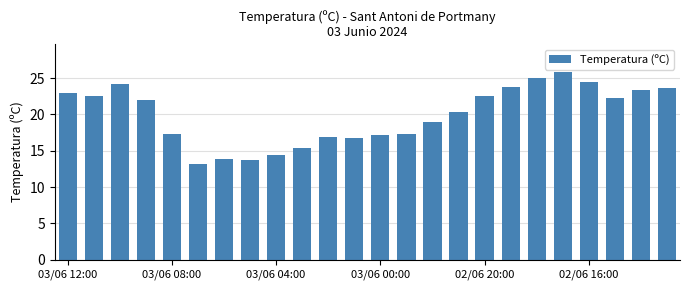

What is the average value?

19.9